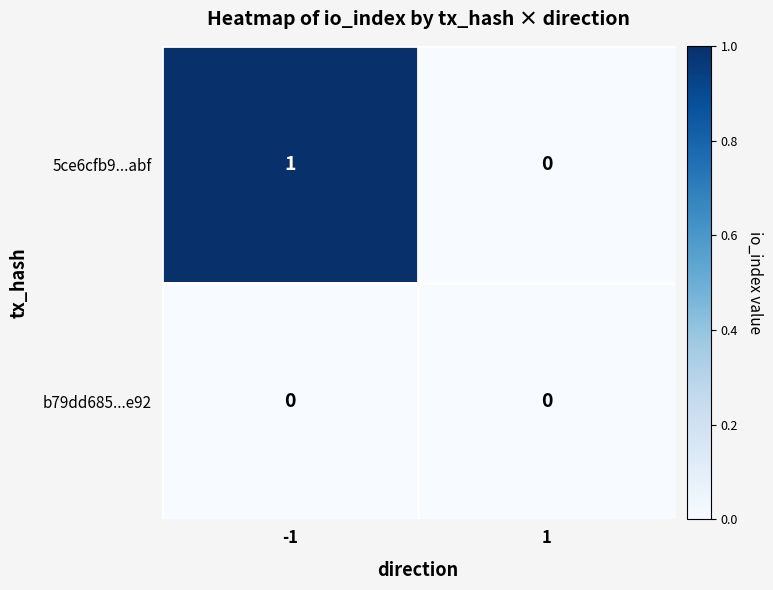

Which series has the widest spread of values?

5ce6cfb9...abf